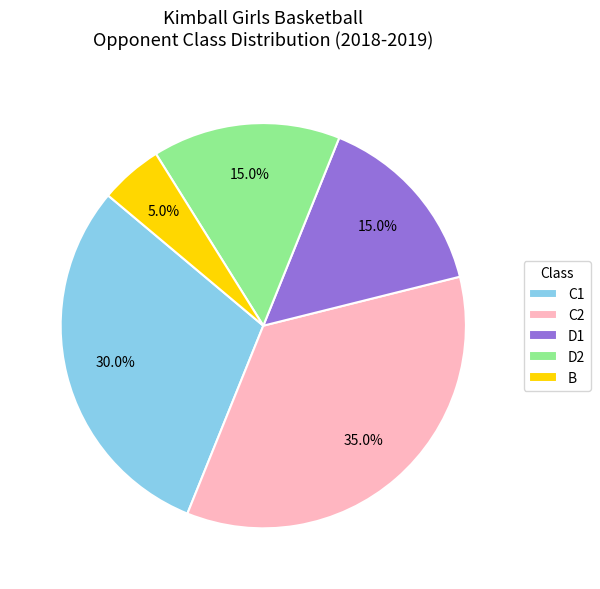

Does any single category account for the majority?

No